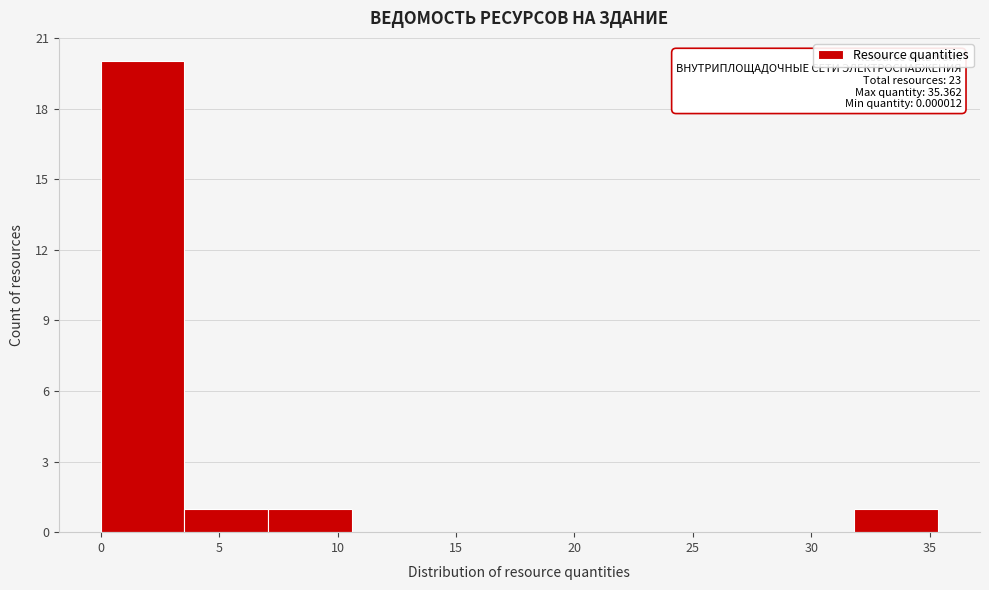

Which range on the x-axis has the tallest bar?

0.0 to 3.5